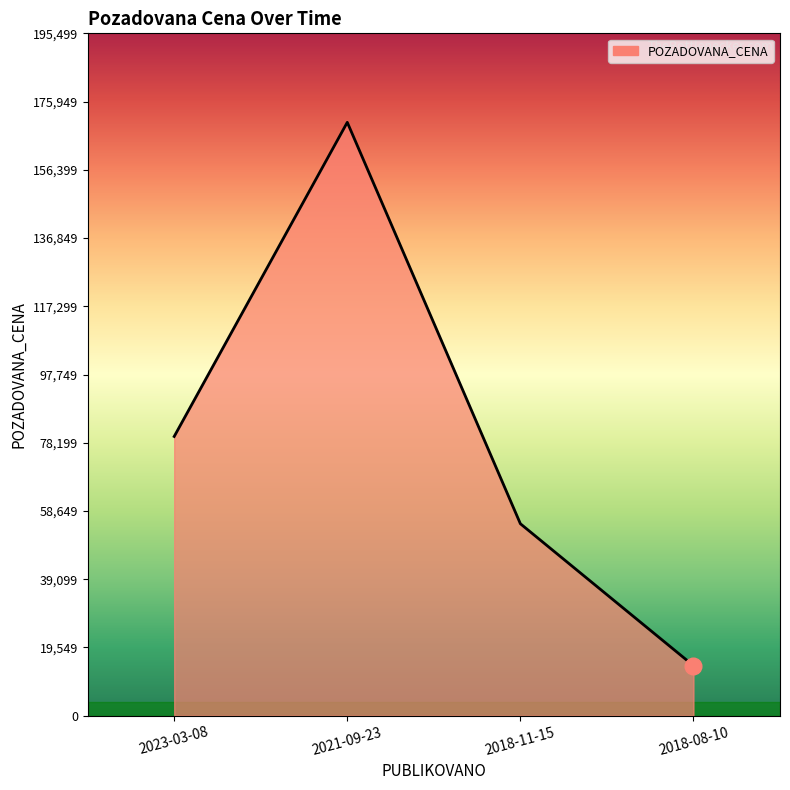

The value at 2021-09-23 is 170000. True or false?

True